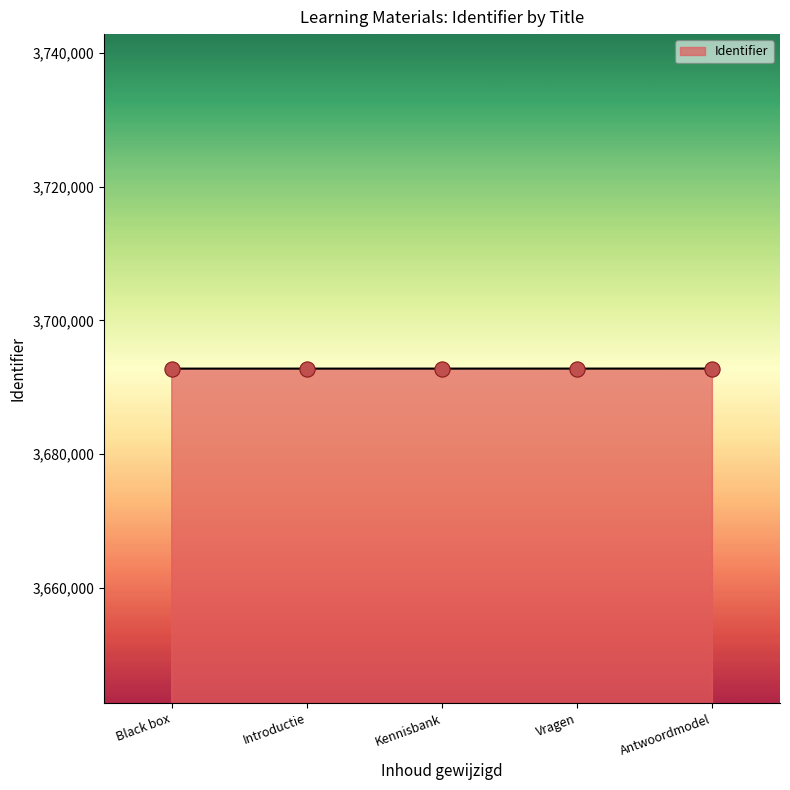

What is the change in value from Kennisbank to Antwoordmodel?

+4